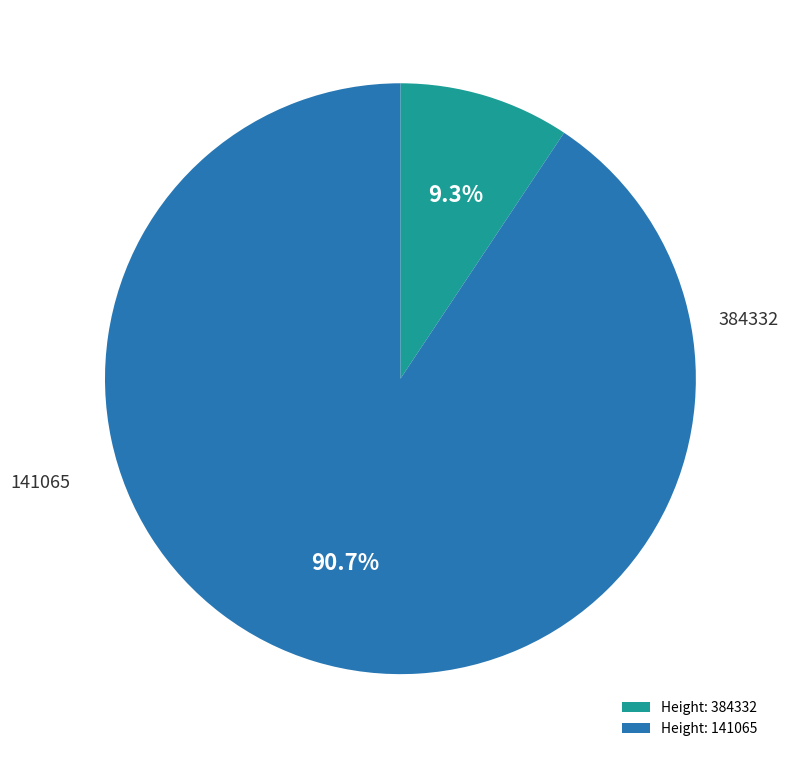

Do 141065 and 384332 together represent more than half of the pie?

Yes